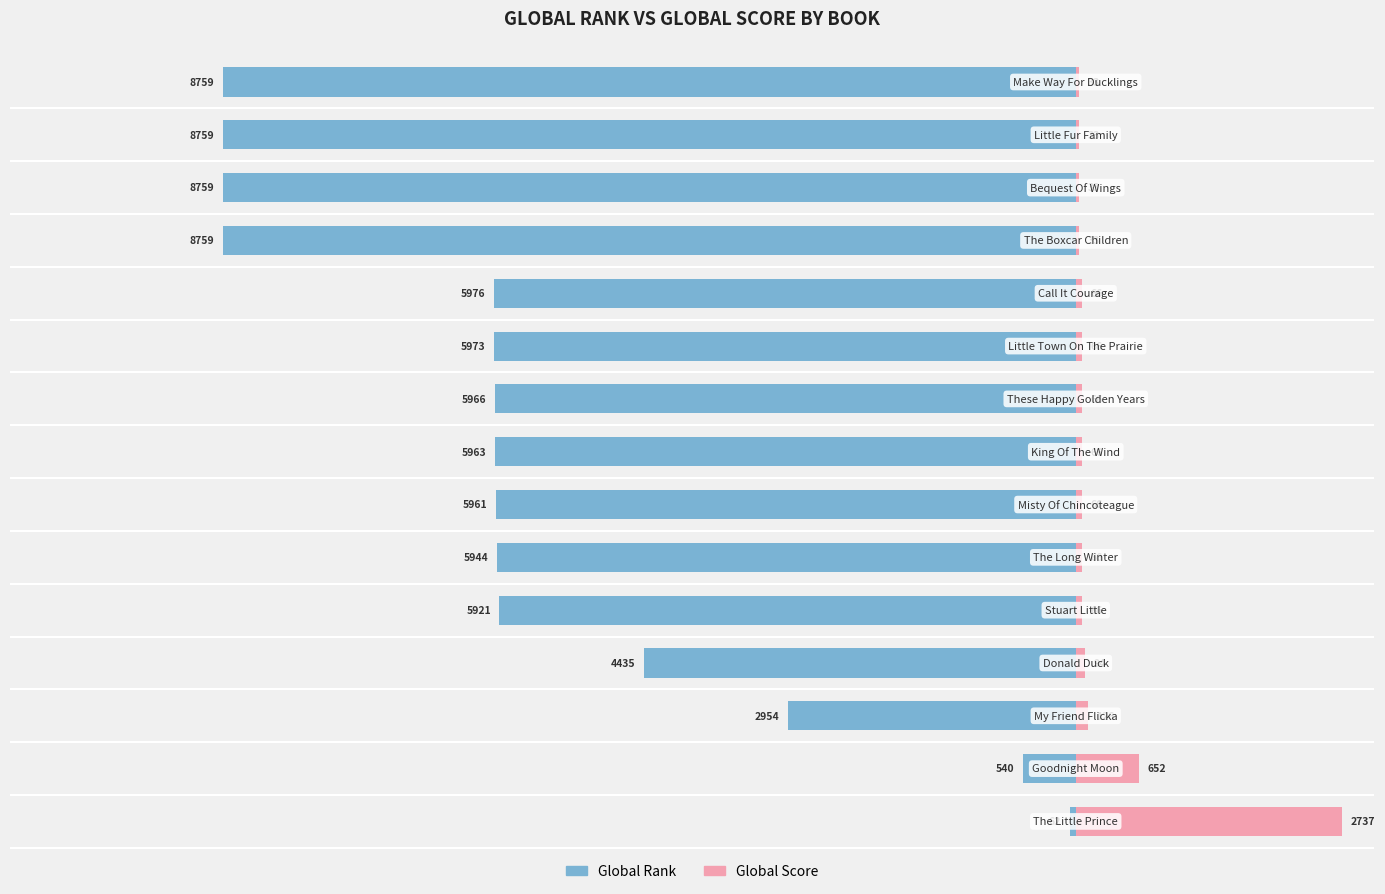

The Global Score series shows 15 at 9. True or false?

False